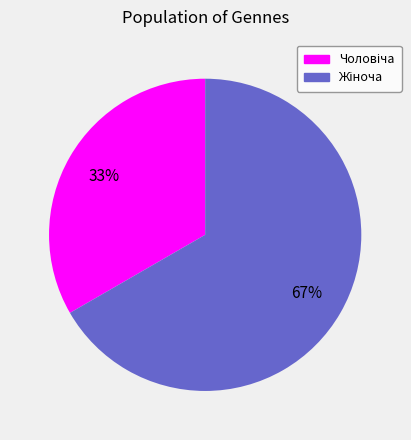

Is there any slice that represents more than half of the pie?

Yes